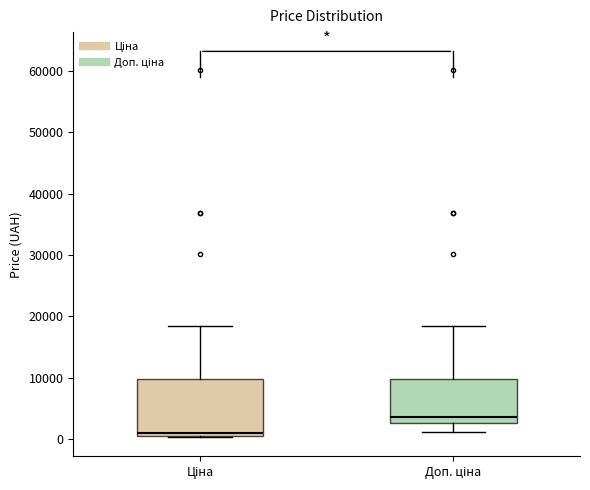

Where does the upper whisker of the box for Ціна end on the y-axis? The values are not printed on the chart, so give them approximately, as read against the axis.

18000